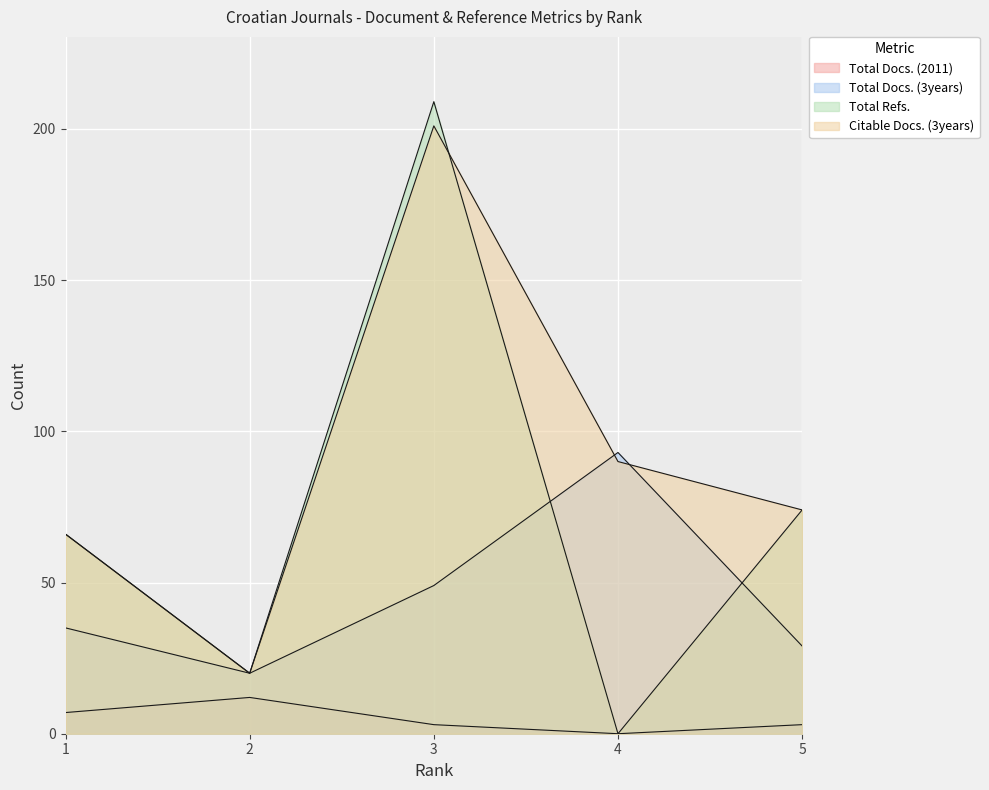

List the labels in order of Total Docs. (3years) value, smallest first.

2, 5, 1, 3, 4